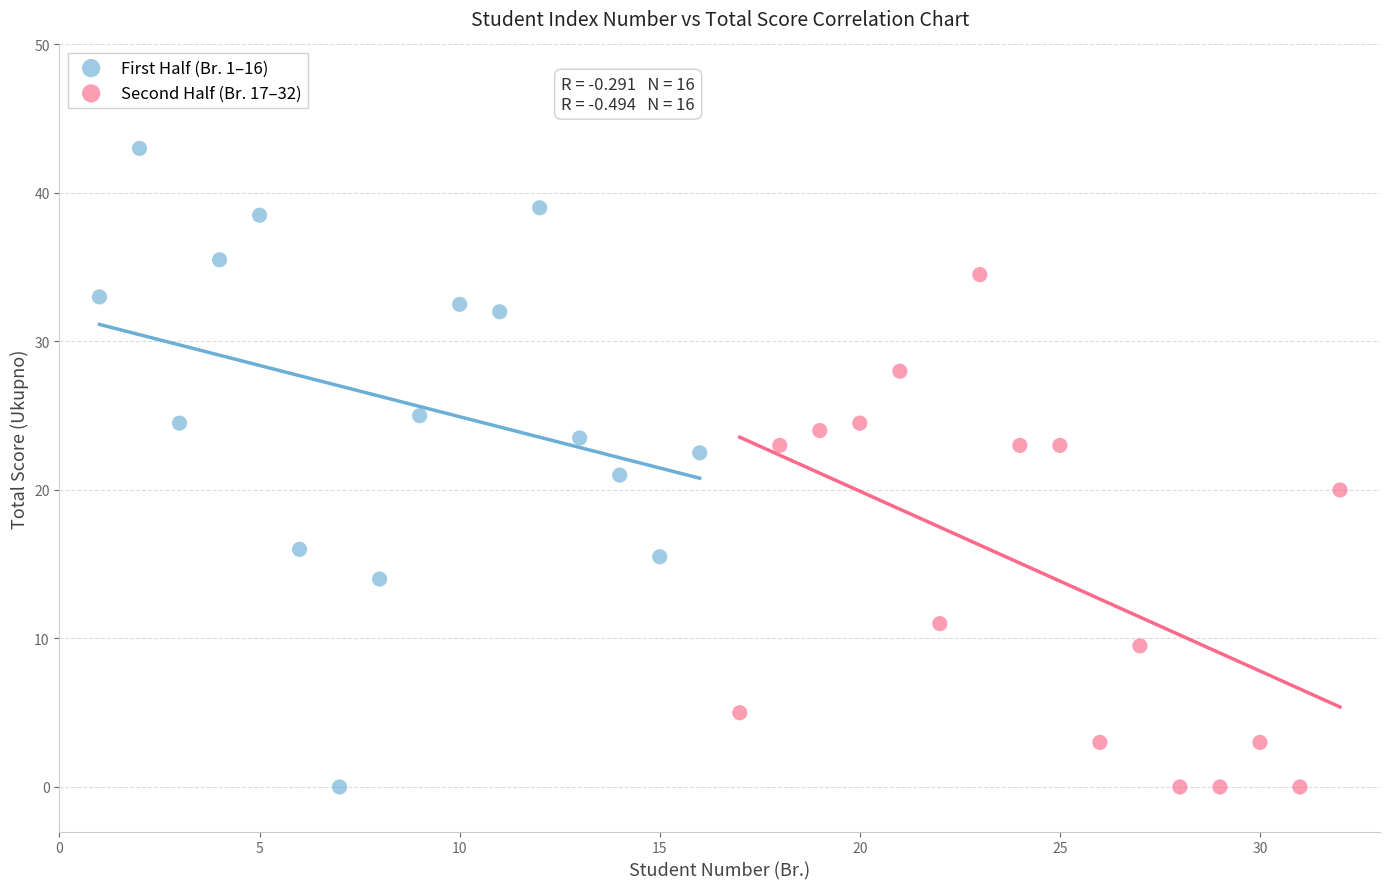

Which series contains the highest Y value?

First Half (Br. 1–16)